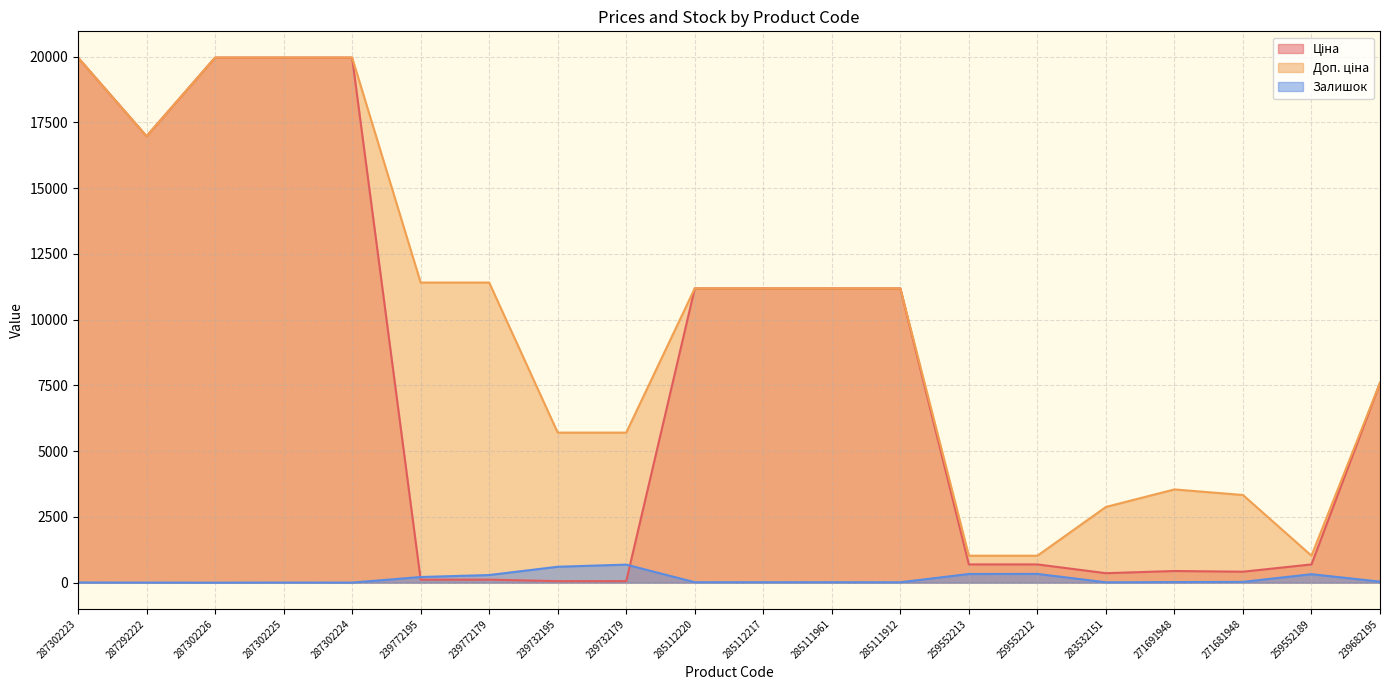

At which label does Залишок reach its peak?

239732179